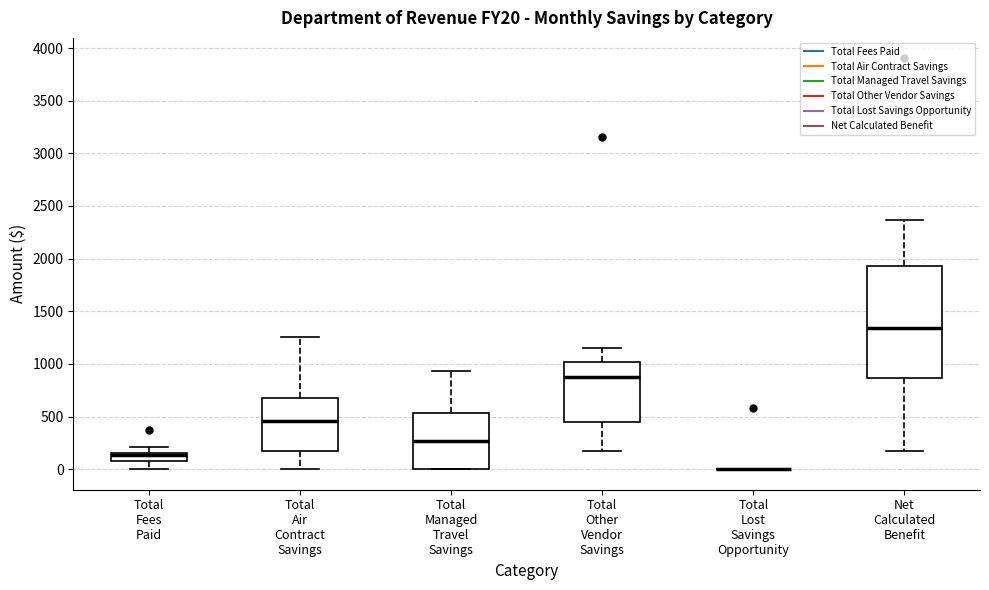

Where is the lower edge of the box for Net Calculated Benefit on the y-axis? The values are not printed on the chart, so give them approximately, as read against the axis.

850